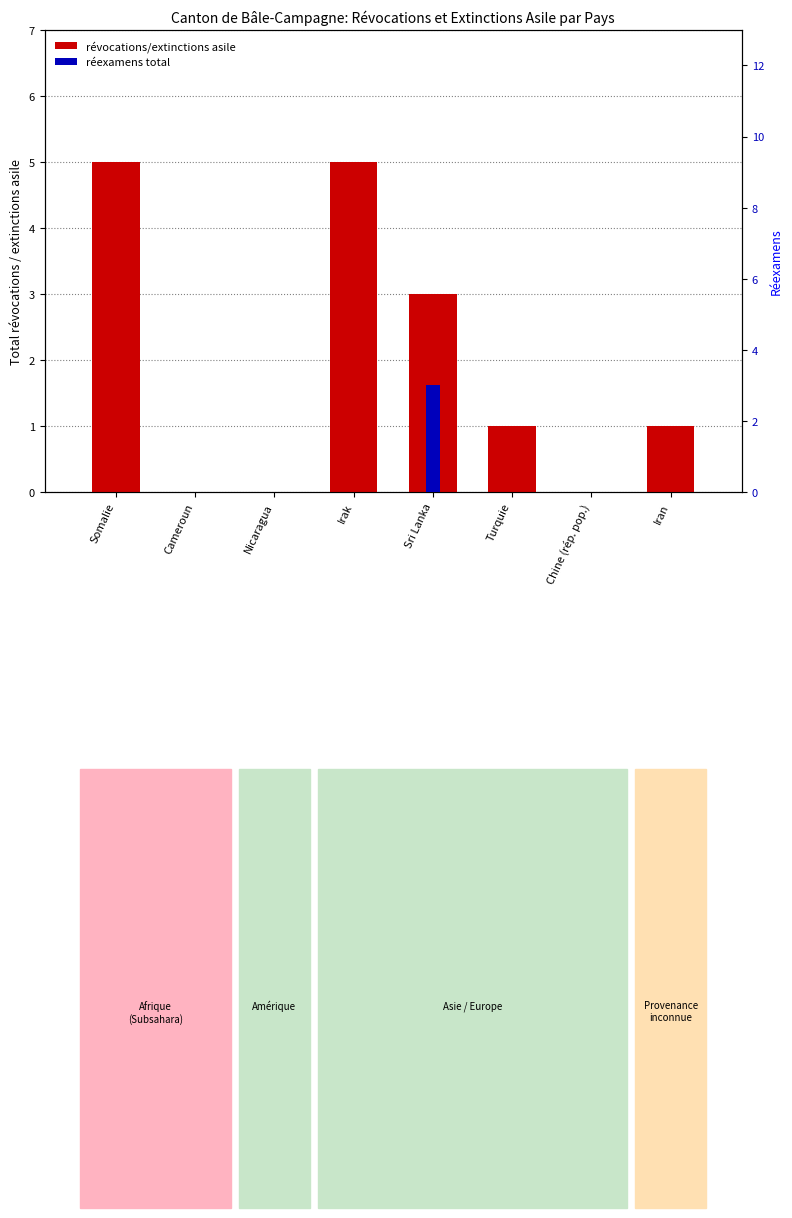

At which category does the chart reach its peak across all series?

Somalie